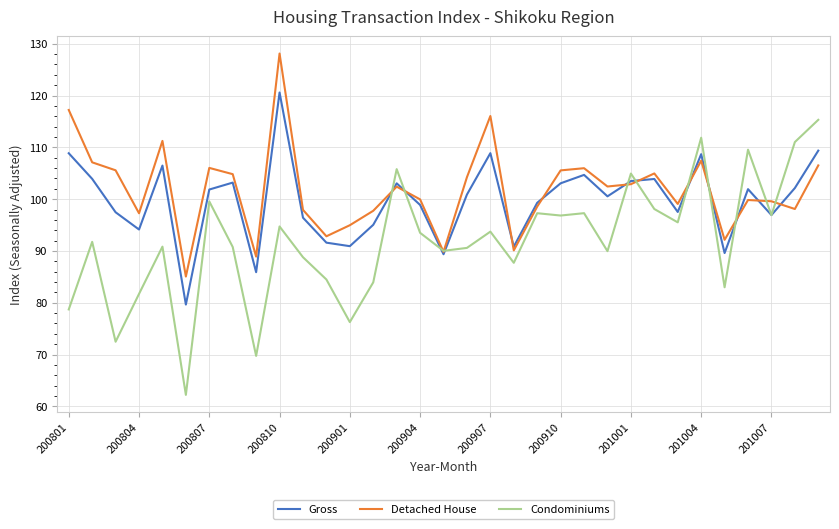

Rank the series by their maximum value, from highest to lowest.

Detached House, Gross, Condominiums